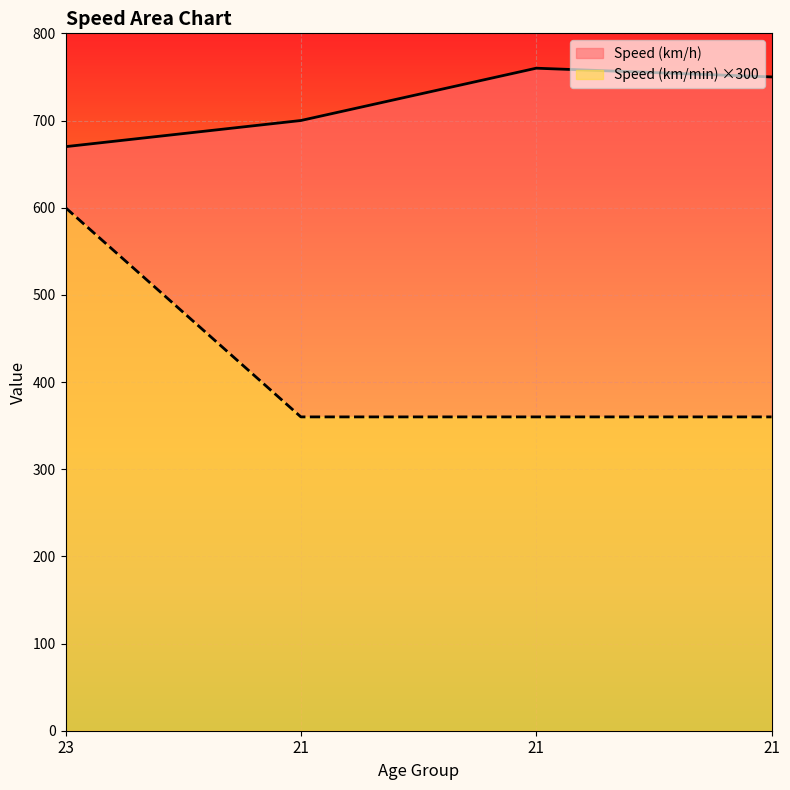

Between 21 and 21, which is larger?

21